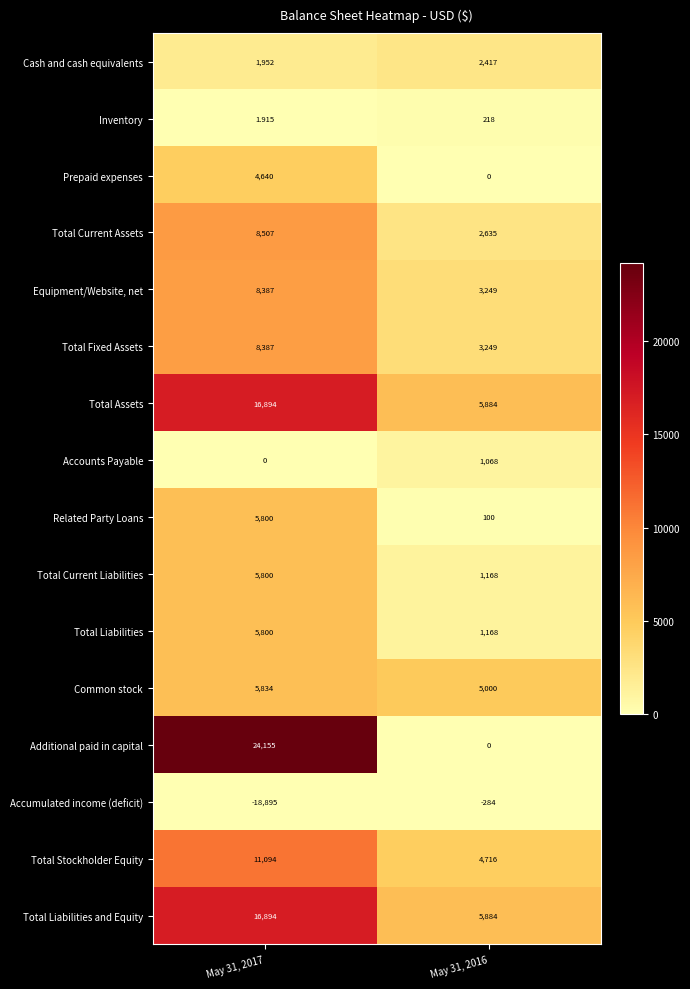

Which series has the widest spread of values?

Additional paid in capital